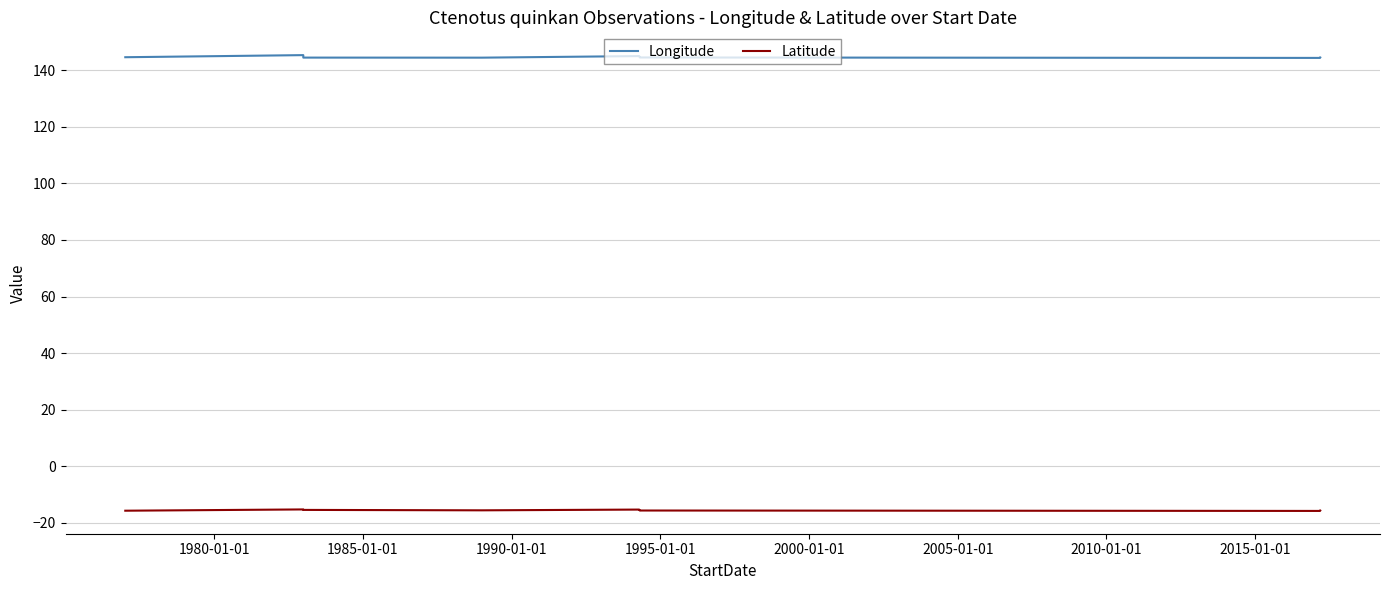

Does the chart have visible grid lines?

Yes